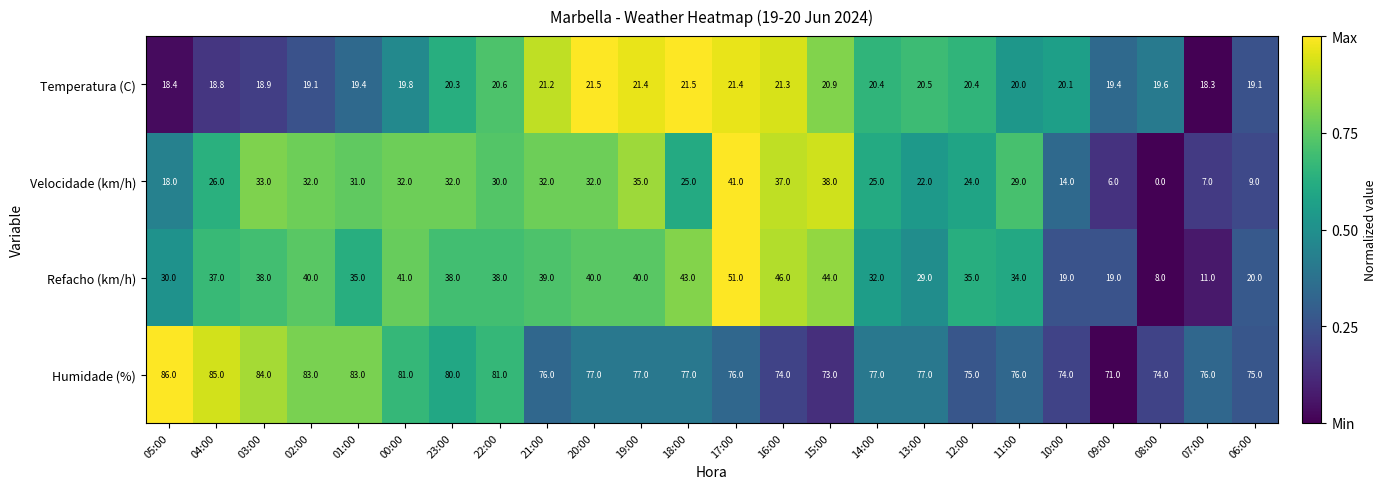

True or false: Humidade (%) has a value of 75.0 at 12:00.

True